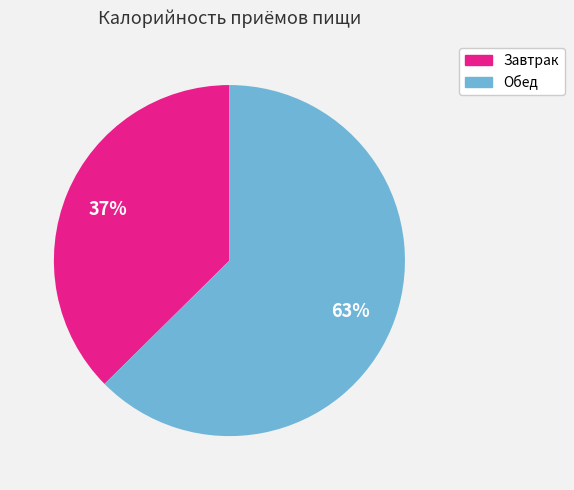

To the nearest percent, what is the combined percentage of Завтрак and Обед?

100%